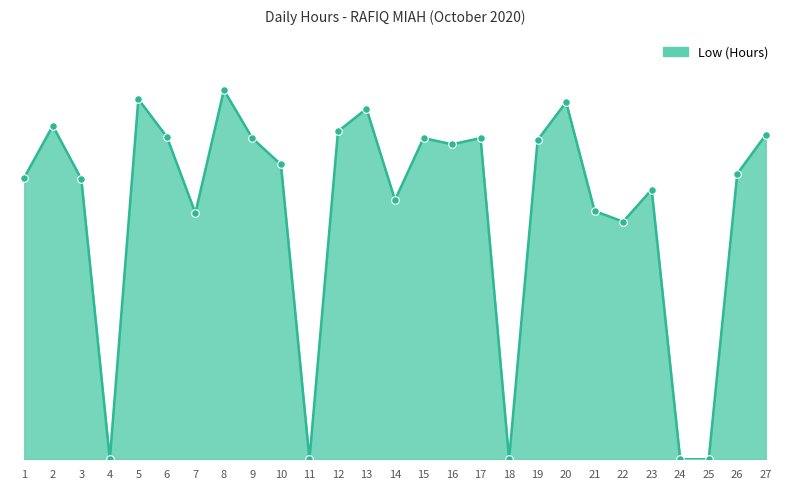

Which has a higher value, 20 or 4?

20